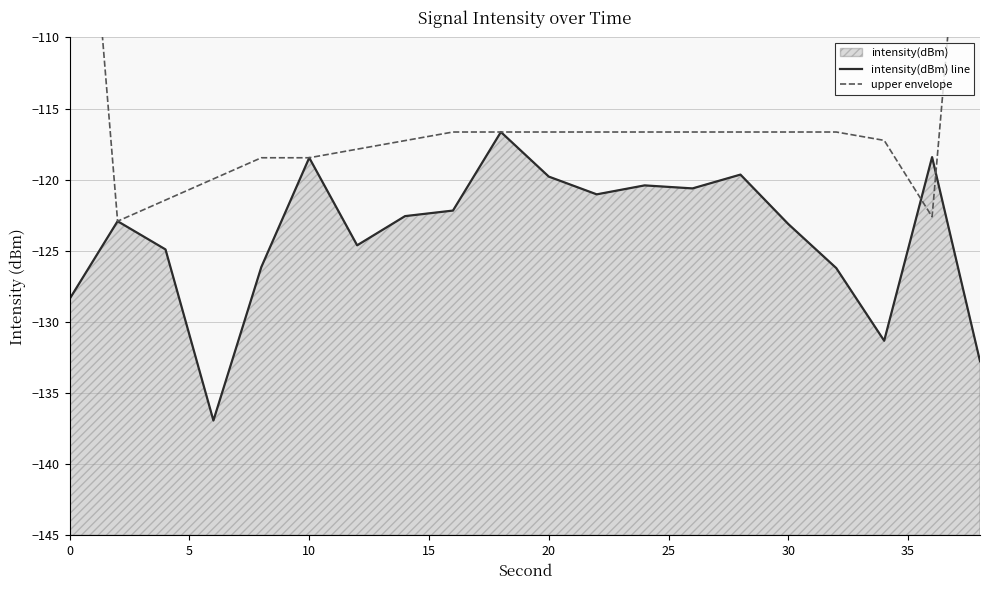

How many data points does each series have?

20